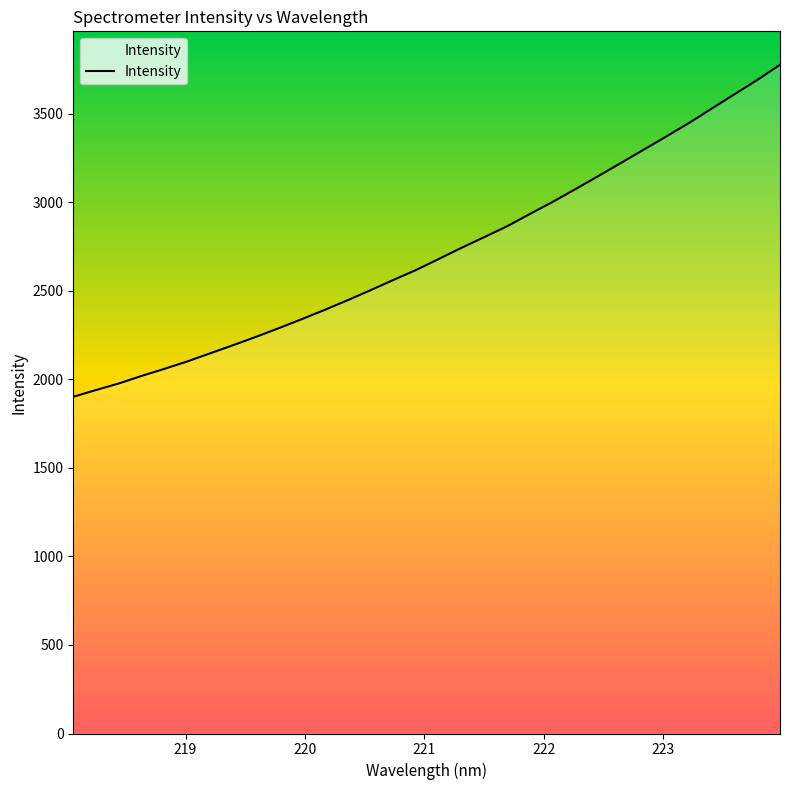

What is the minimum value shown in the chart?

1900.7